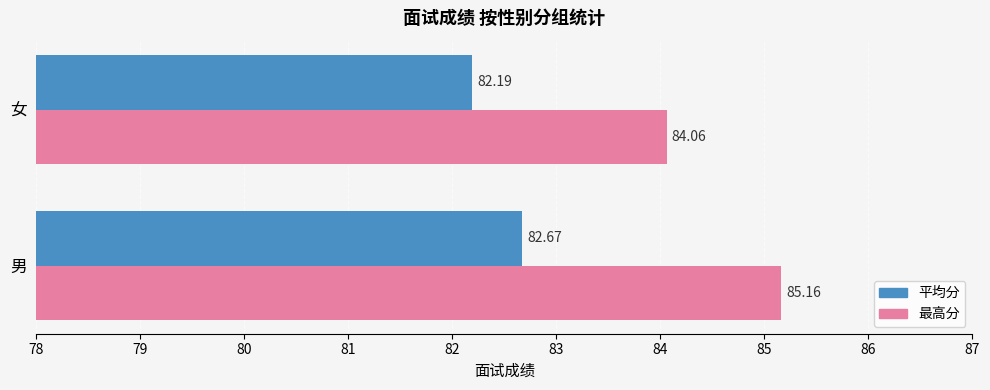

What is the difference between the highest and lowest values at 男?

2.5